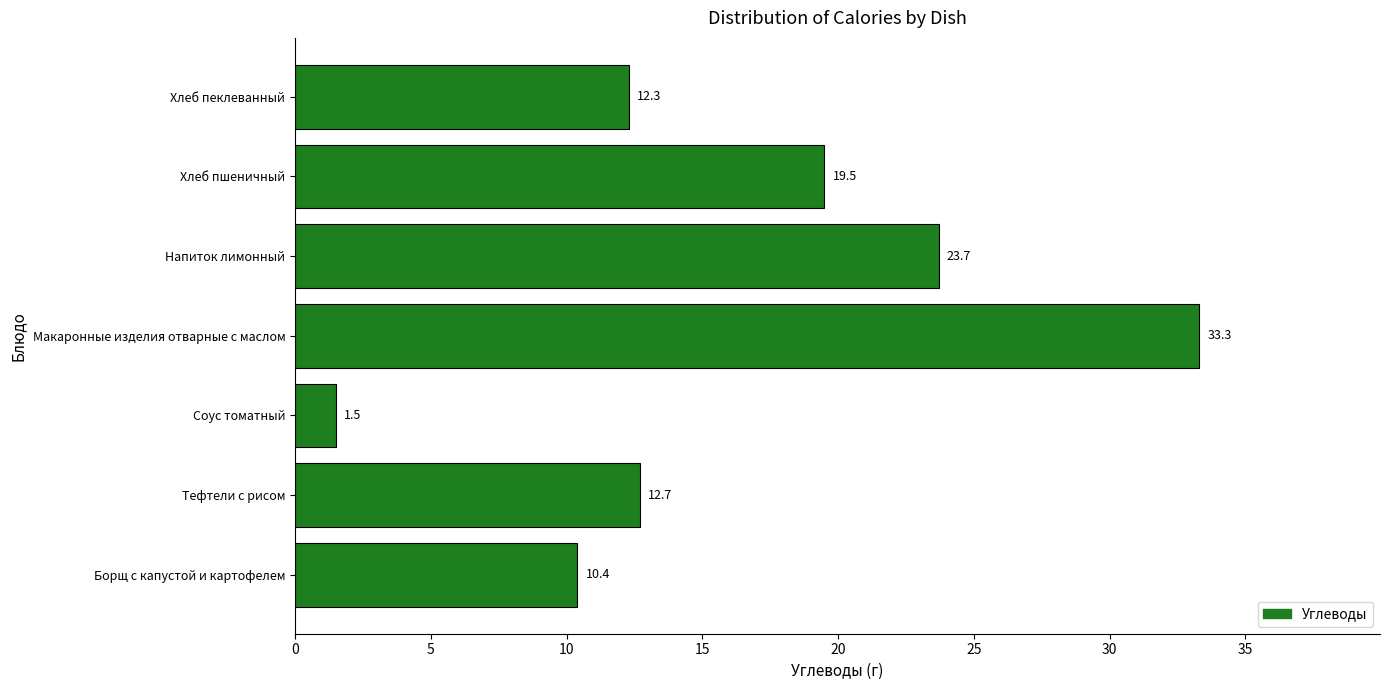

What is the minimum value shown in the chart?

1.5